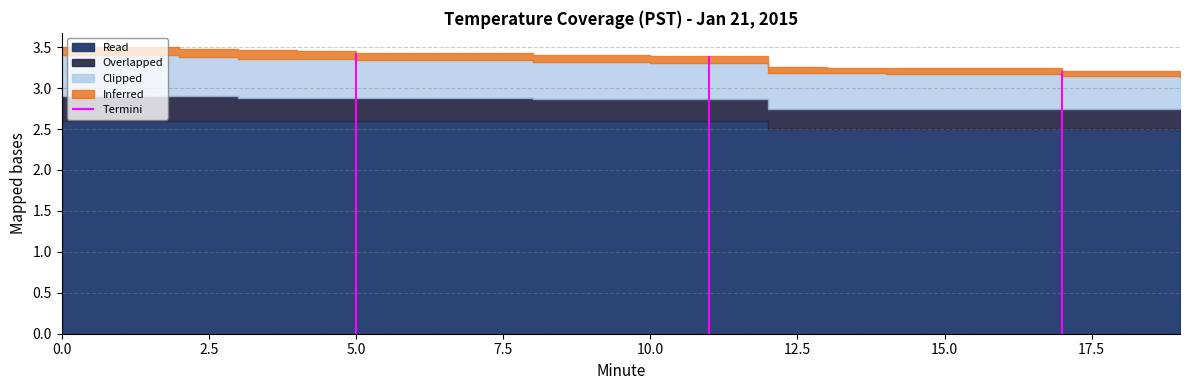

At 2, list the series in order from largest to smallest.

Read, Clipped, Overlapped, Inferred